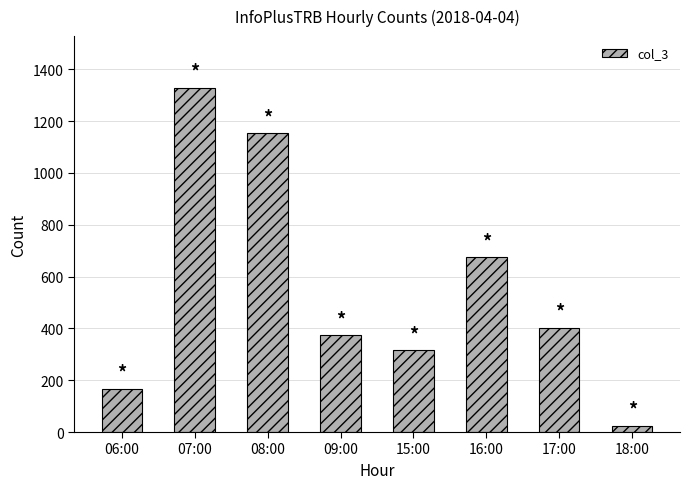

How many bars are there in total?

8